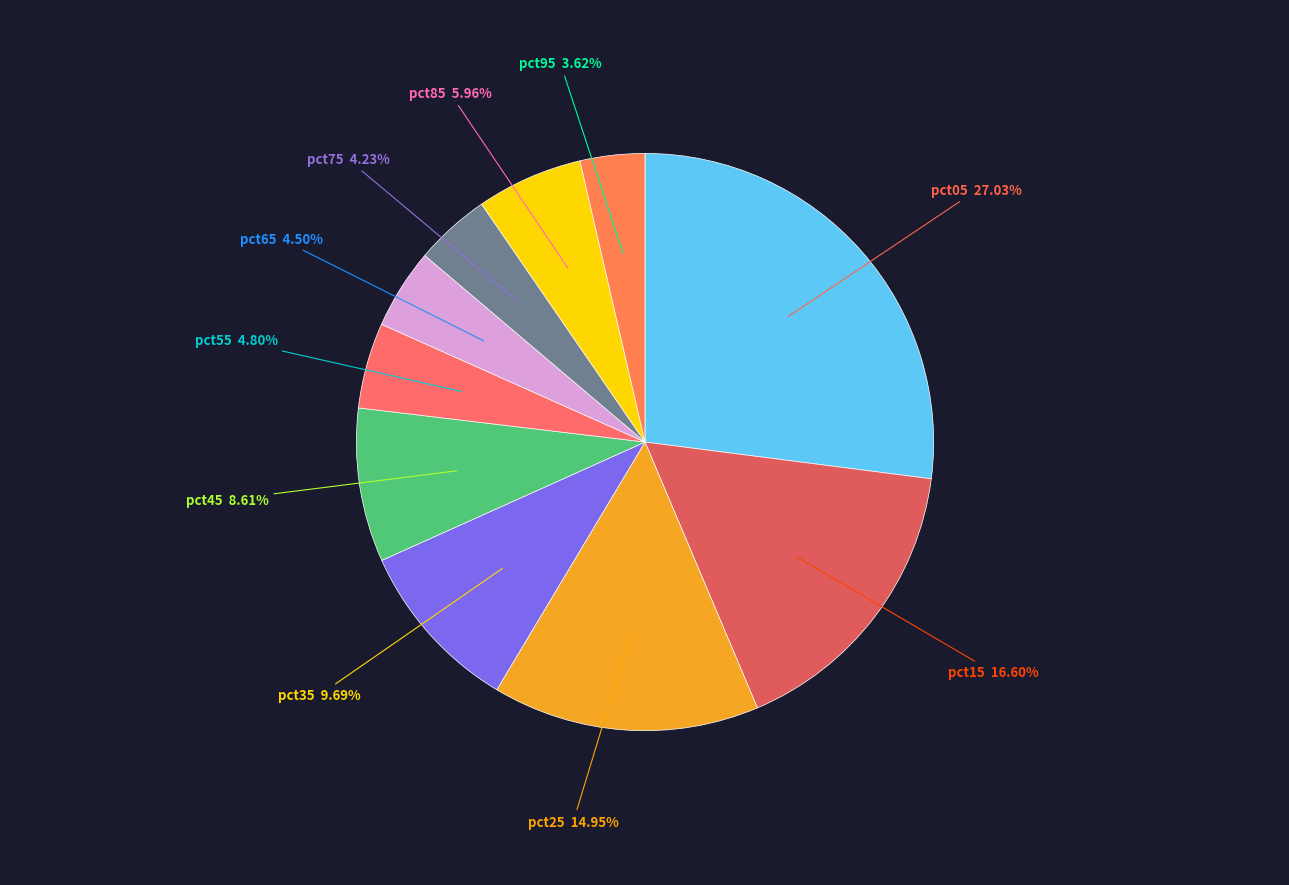

Does pct85 account for over 50% of the chart?

No